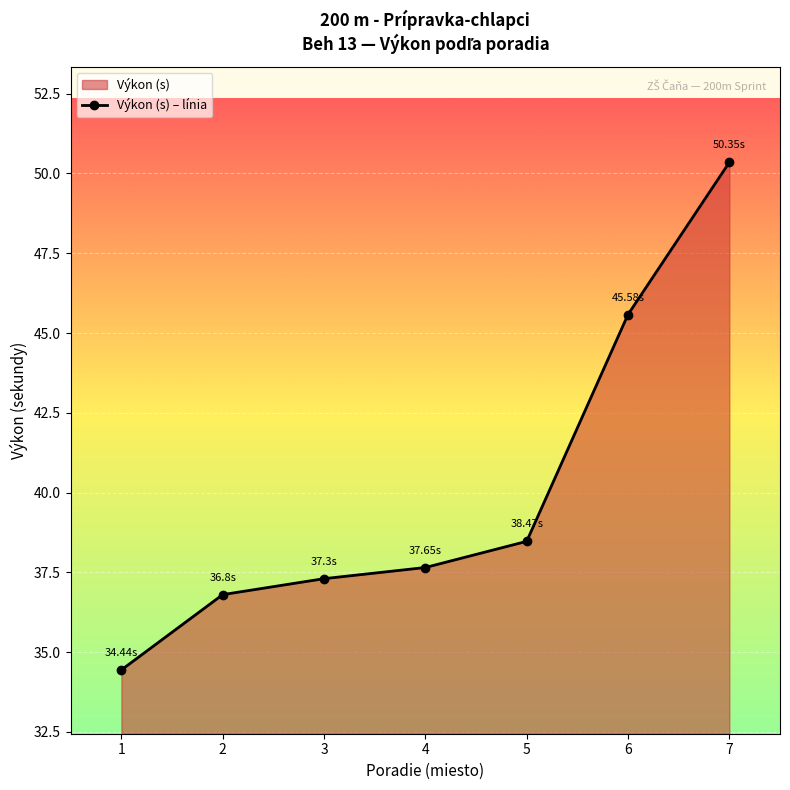

What is the difference between the second highest and second lowest values?

8.8